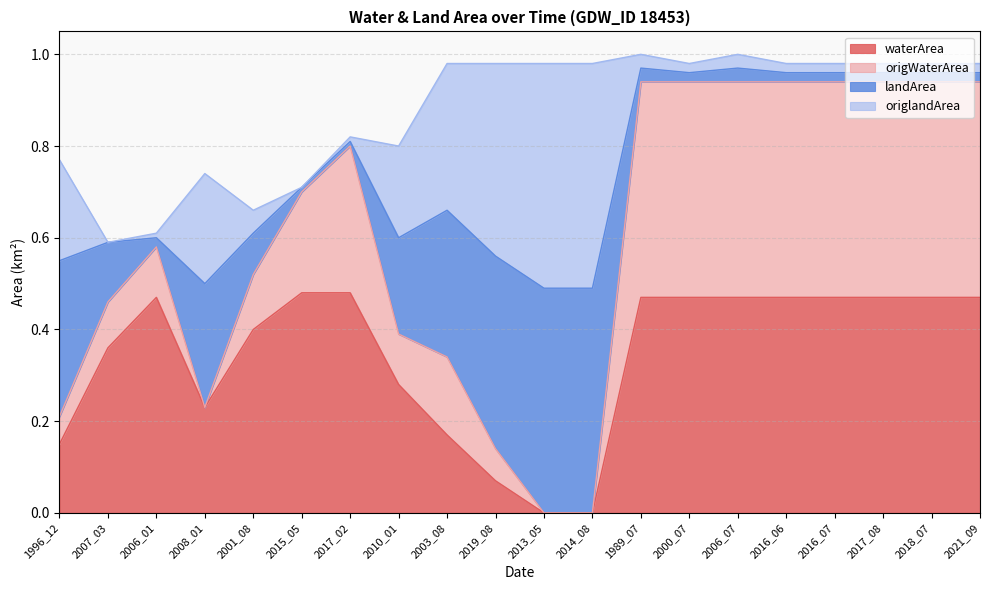

What is the total value across all series at 1989_07?

1.0